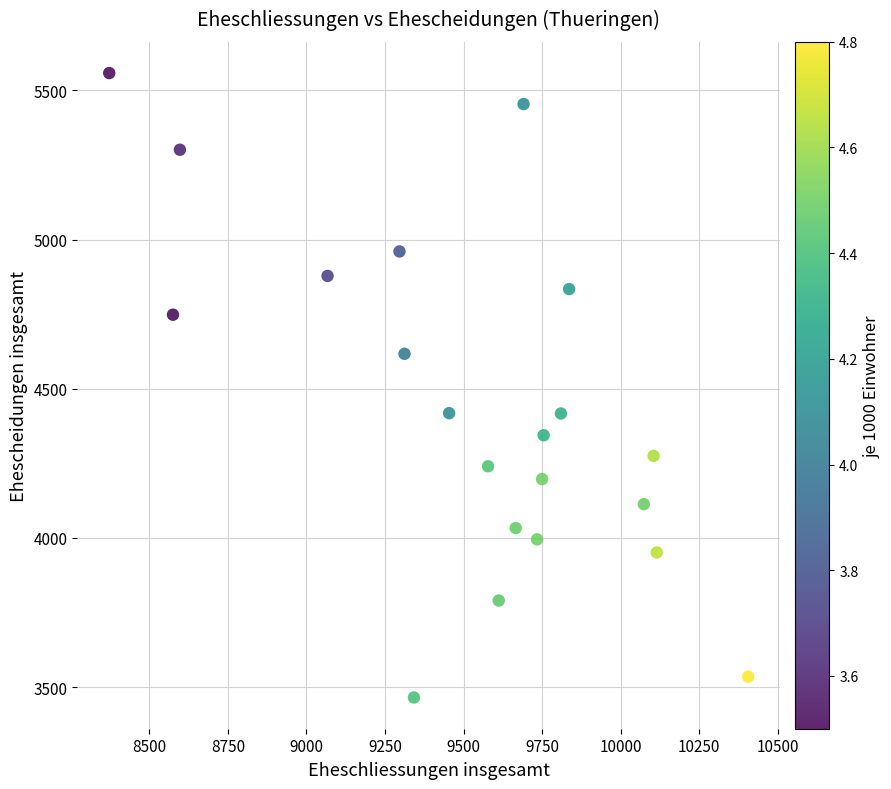

What is the range of X values (max minus min)?

2034